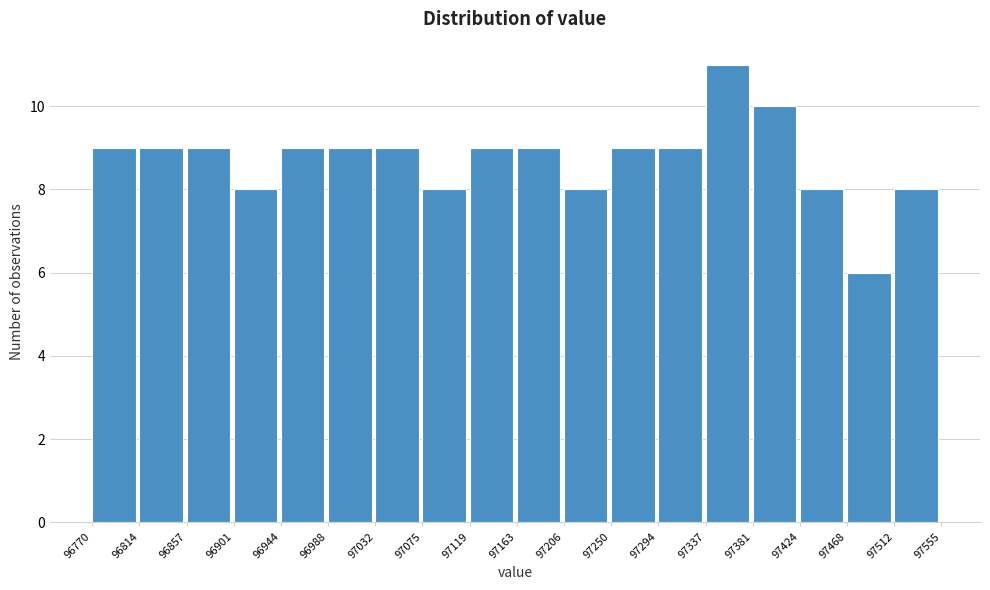

Reading left to right, transcribe this chart: for each bar, give the range it covers on the x-axis and its height. The values are not printed on the chart, so give them approximately, as read against the axis.

96770 to 96814: 9
96814 to 96857: 9
96857 to 96901: 9
96901 to 96944: 8
96944 to 96988: 9
96988 to 97032: 9
97032 to 97075: 9
97075 to 97119: 8
97119 to 97163: 9
97163 to 97206: 9
97206 to 97250: 8
97250 to 97294: 9
97294 to 97337: 9
97337 to 97381: 11
97381 to 97424: 10
97424 to 97468: 8
97468 to 97512: 6
97512 to 97555: 8